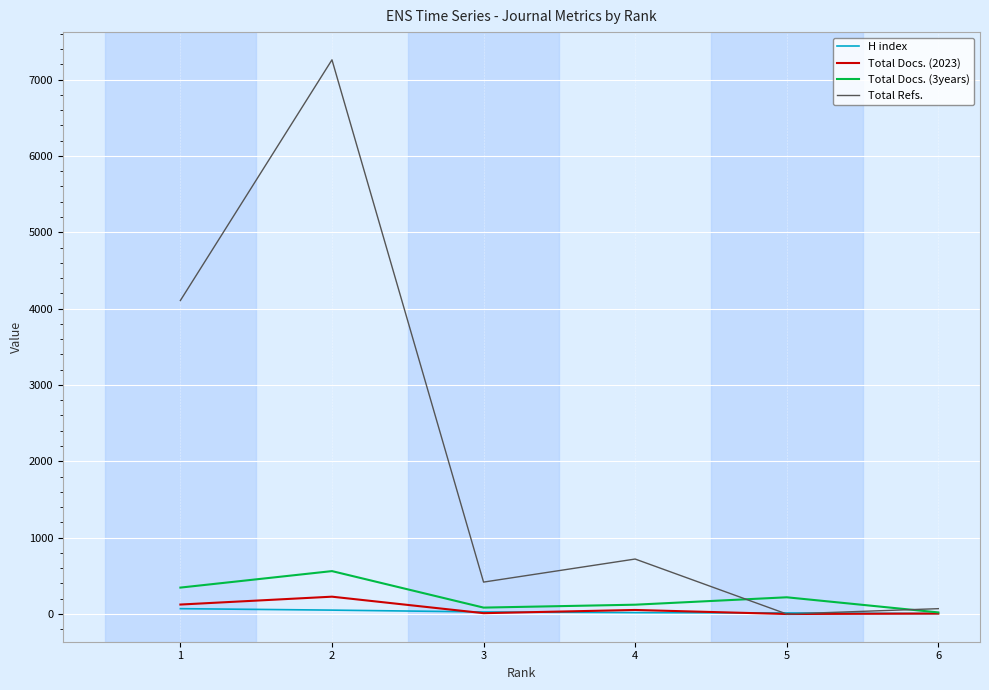

At which category does Total Refs. reach its first local peak?

2